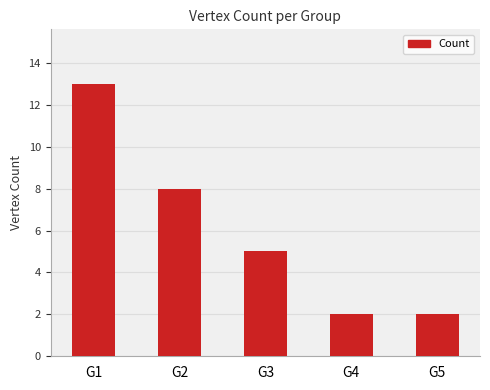

What is the approximate value at G1, to the nearest 5?

15